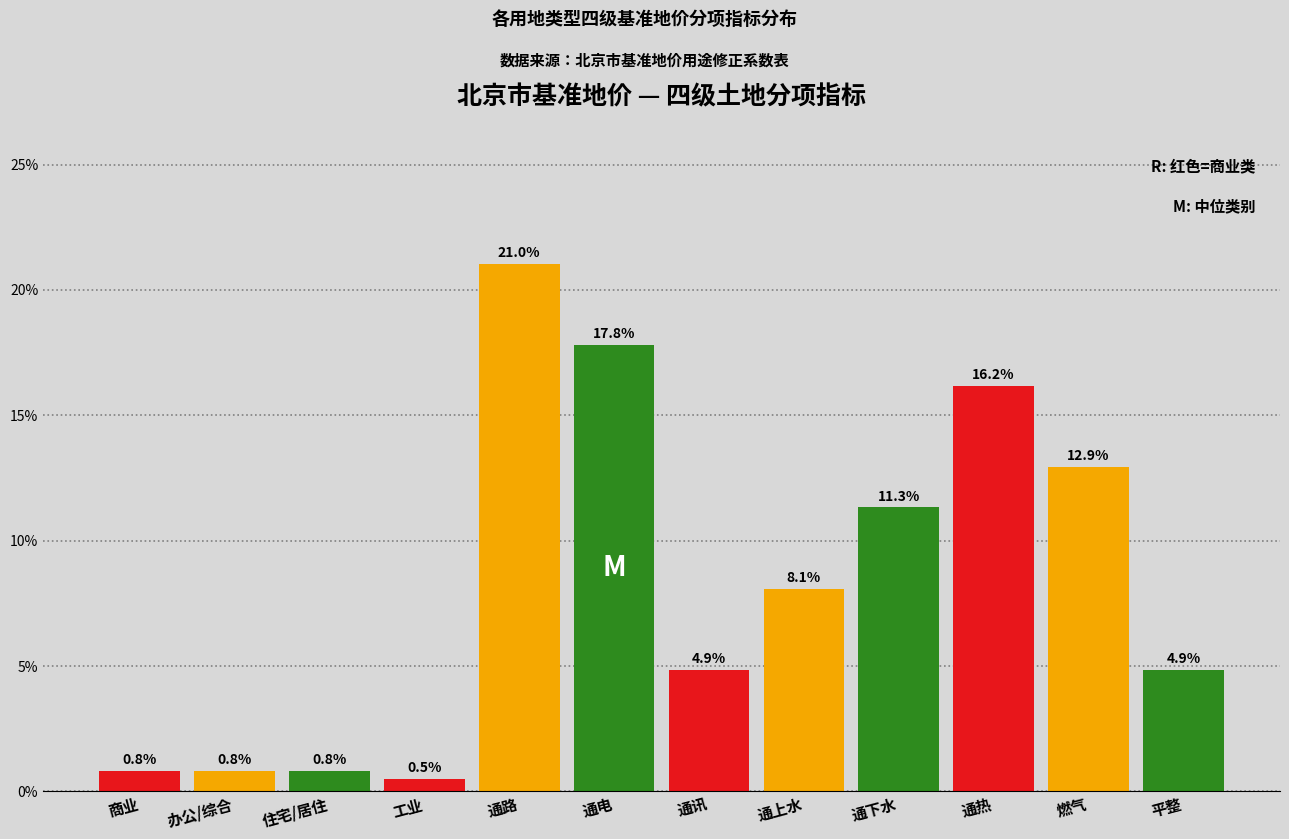

Reading left to right, extract all data points from this chart.

0.8	0.8	0.8	0.5	21.0	17.8	4.9	8.1	11.3	16.2	12.9	4.9